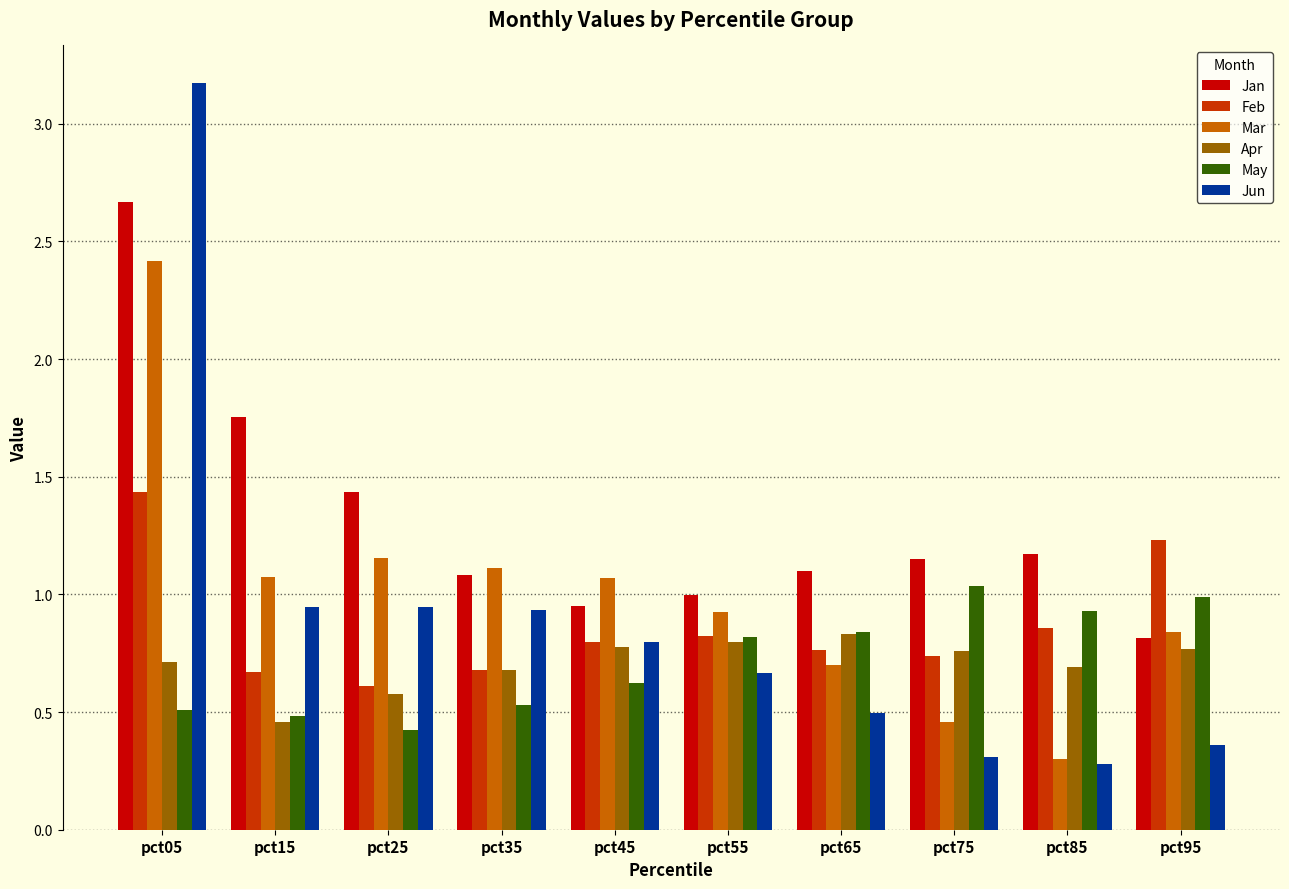

Which series has the largest total across all categories?

Jan